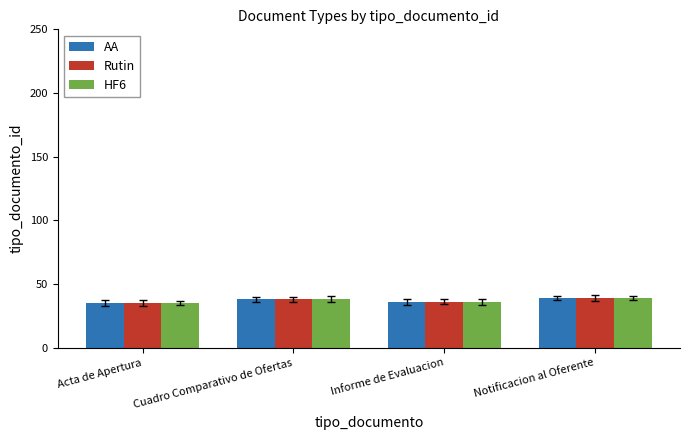

Reading left to right, list all the values displayed in this chart.

AA: 35	38	36	39
Rutin: 35	38	36	39
HF6: 35	38	36	39